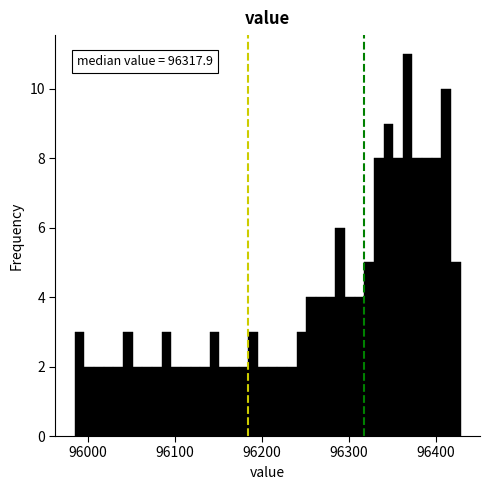

Read against the x-axis, roughly where is the centre of the tallest bar?

96370